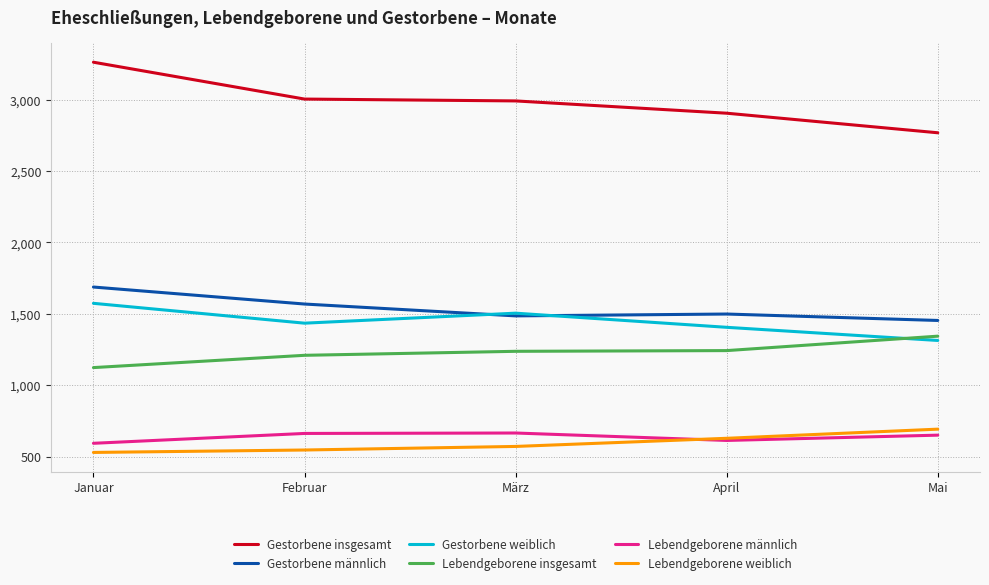

What is the average value of the Lebendgeborene insgesamt series?

1232